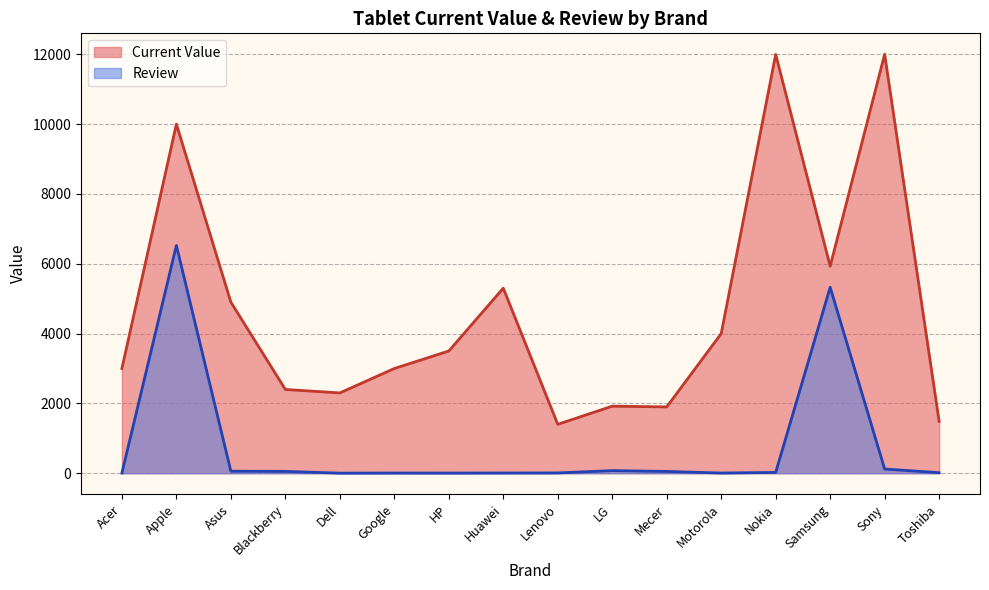

At which label is Current Value closest to 6699?

Samsung